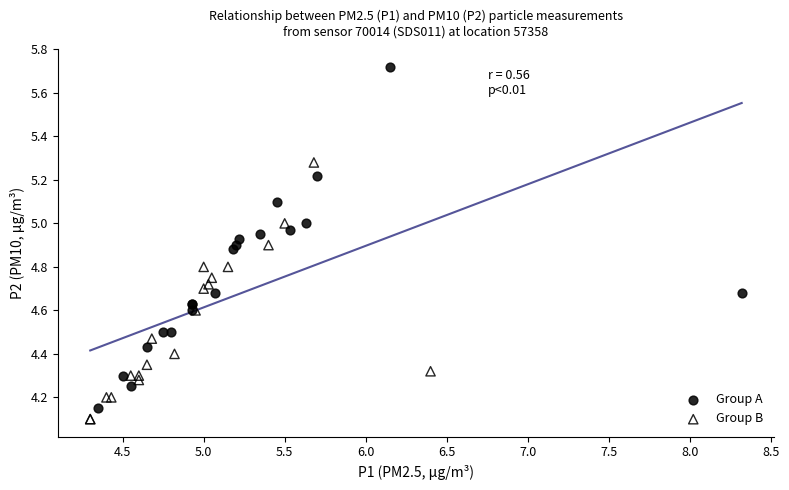

Which series has the largest Y range (max minus min)?

Group A